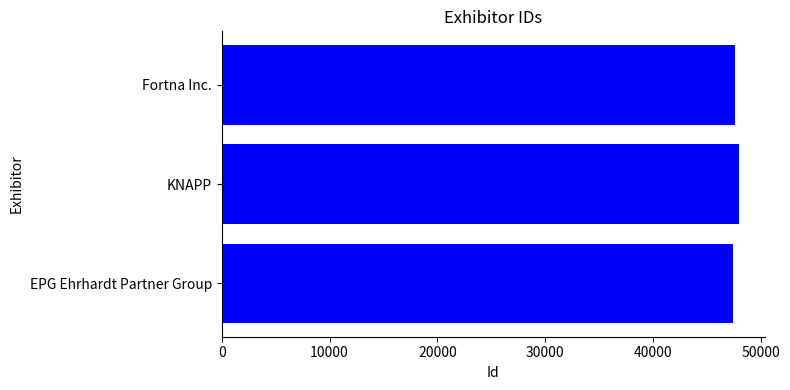

Read the value at KNAPP.

47940